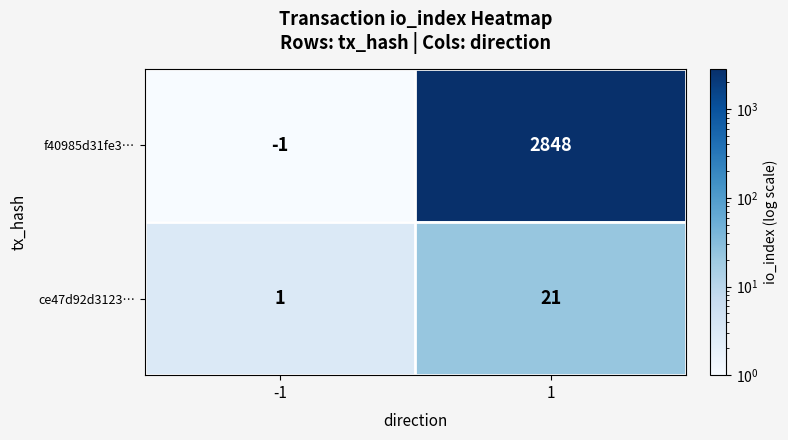

What is the sum of the ce47d92d3123… values at -1 and 1?

22